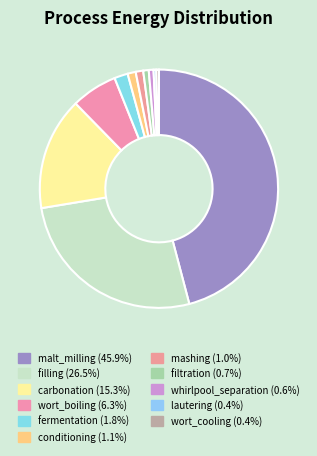

Is the sum of malt_milling and mashing greater than half?

No